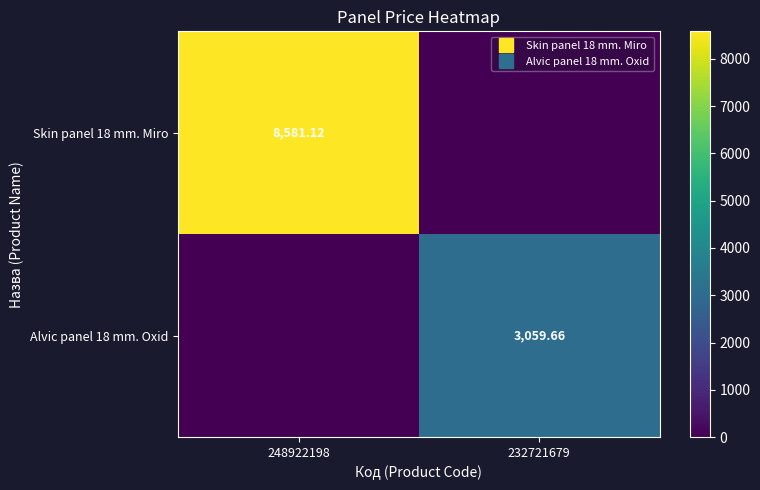

What is the difference between the highest and lowest values at 232721679?

3059.7